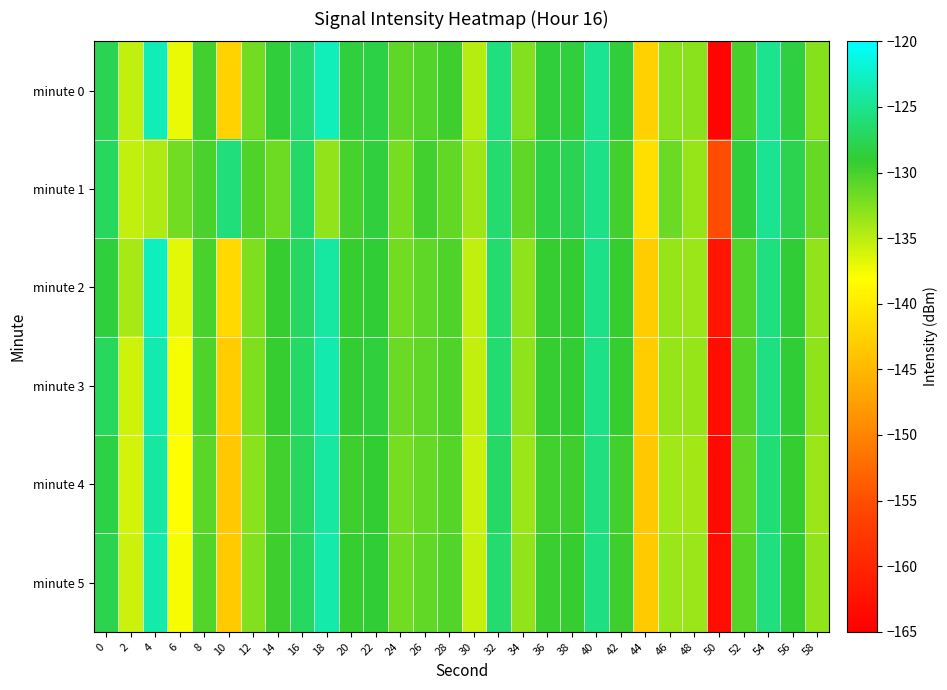

Between 42 and 26, which is larger?

42